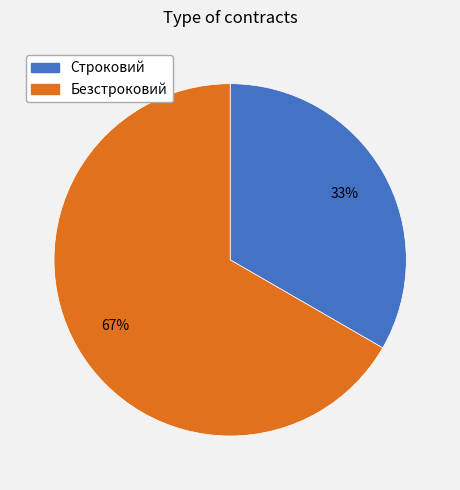

The Строковий slice represents 44% of the pie. True or false?

False